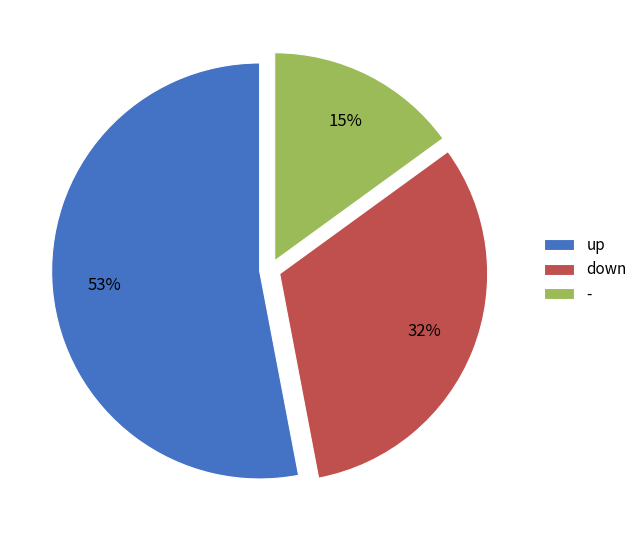

To the nearest percent, what portion does - represent?

15%